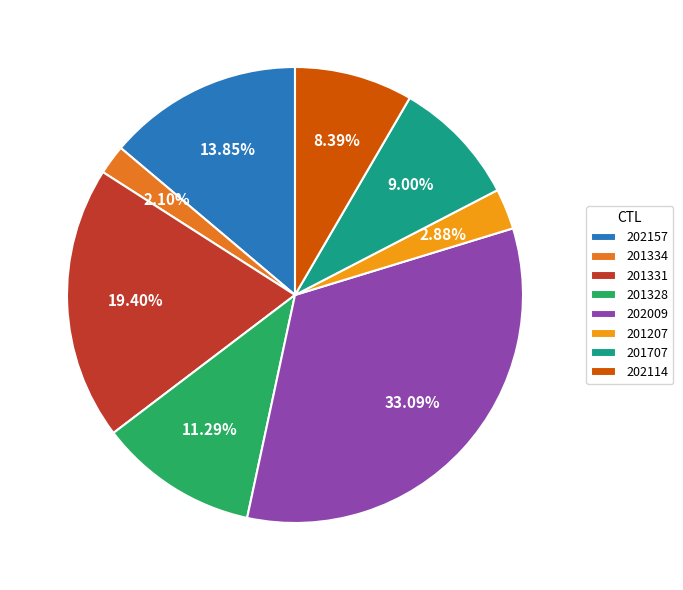

Count the number of slices in the pie.

8